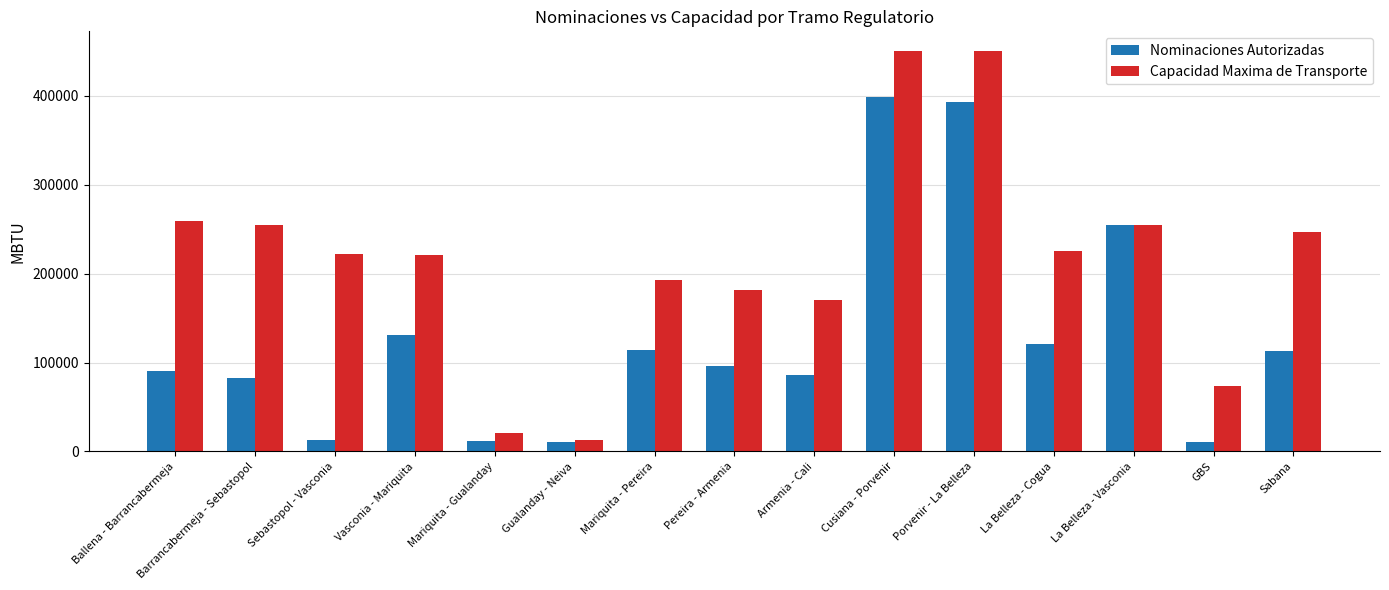

At which label does Capacidad Maxima de Transporte reach its minimum?

Gualanday - Neiva